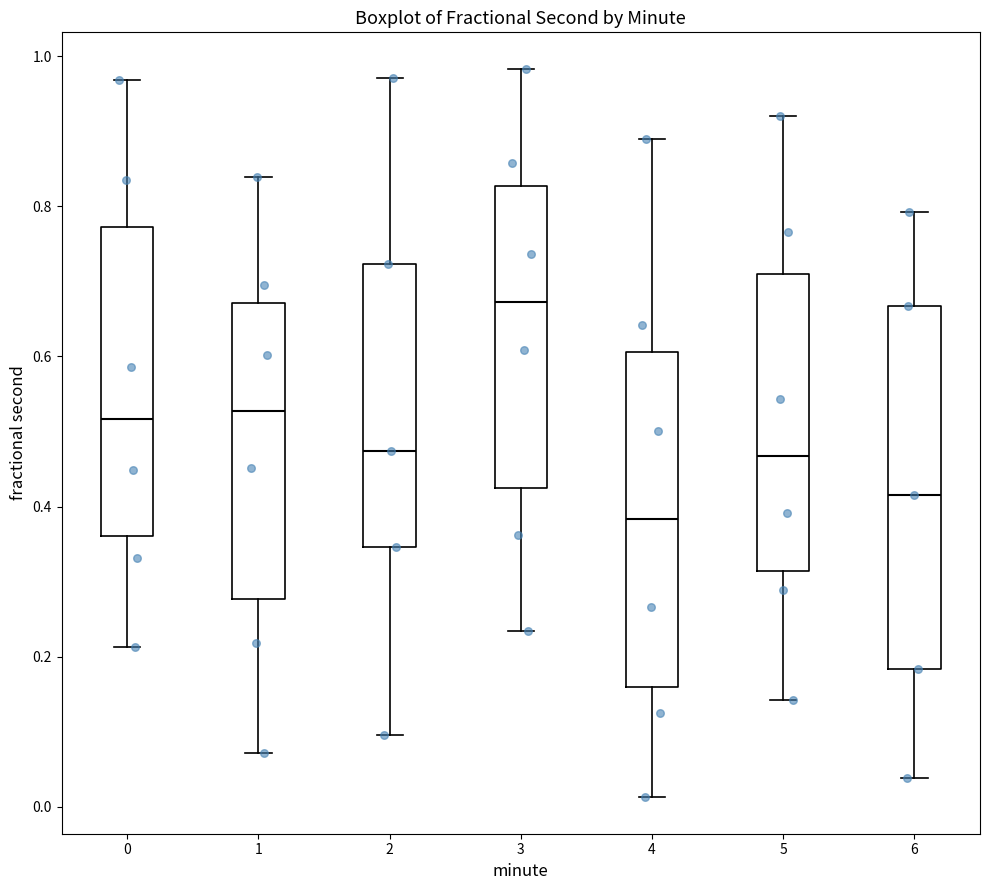

Which box has the highest median line?

3